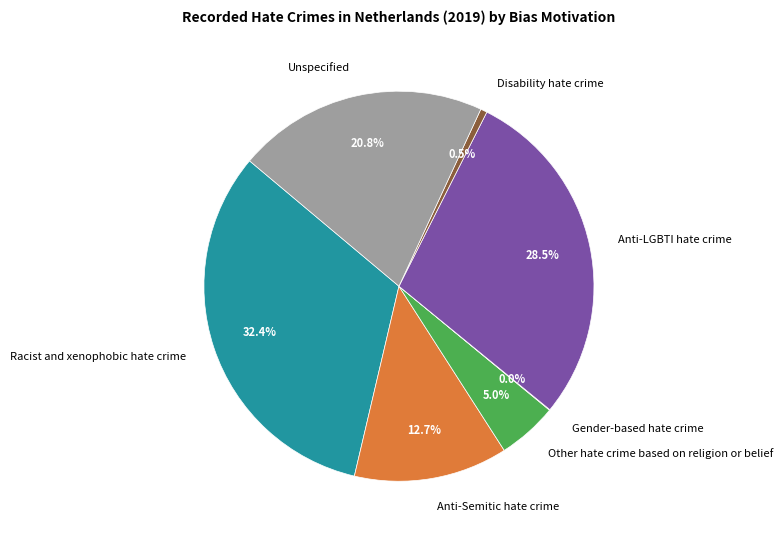

Does Anti-LGBTI hate crime account for over 50% of the chart?

No